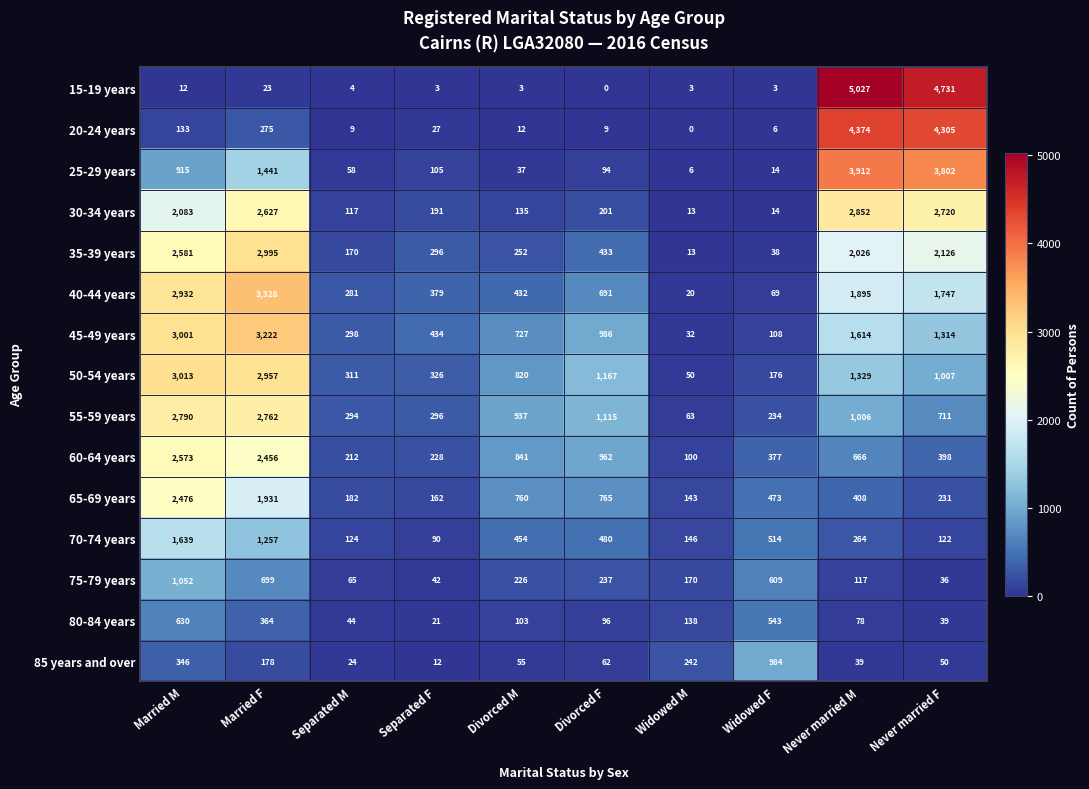

How many distinct data groups are displayed?

15